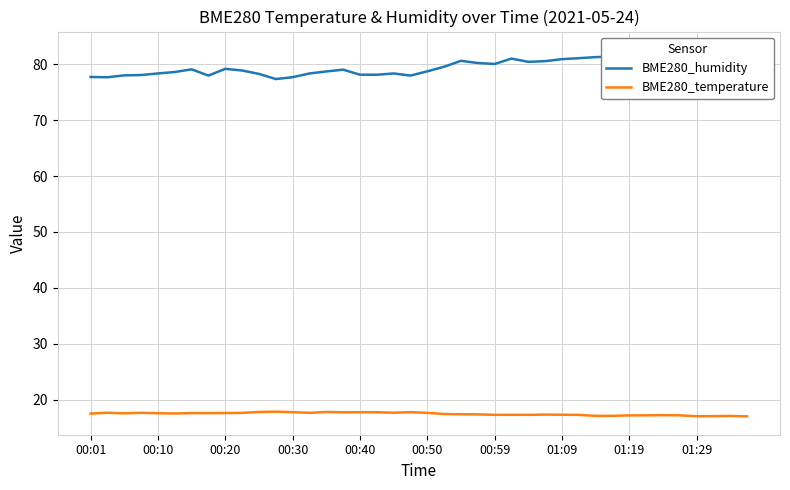

What is the difference between the maximum and minimum values in the BME280_temperature series?

0.9